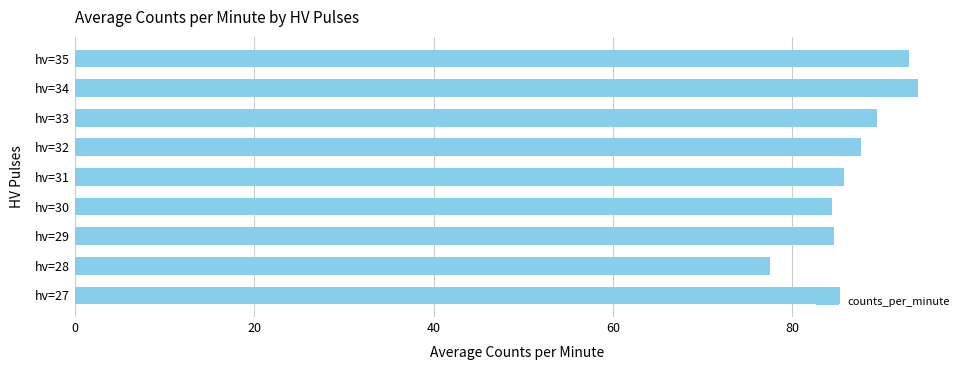

What is the difference between the maximum and minimum values?

16.5